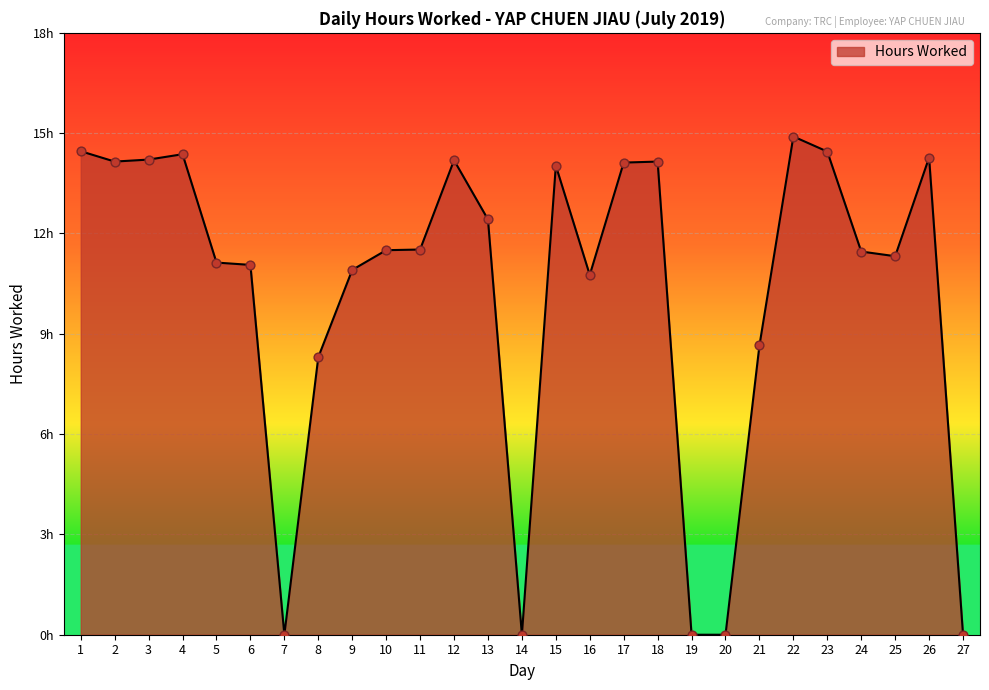

What is the change in value from 13 to 19?

-12.4